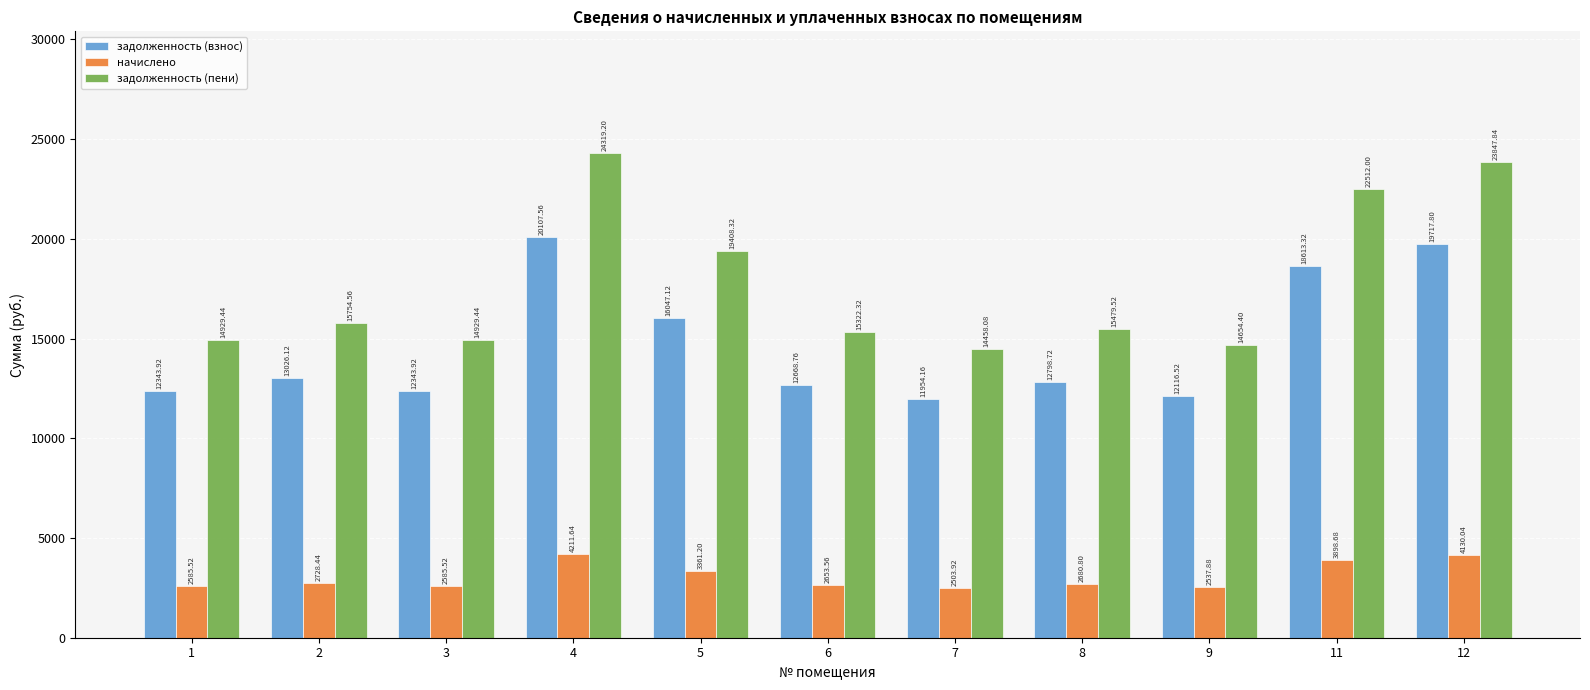

Which series has the largest total across all categories?

задолженность (пени)